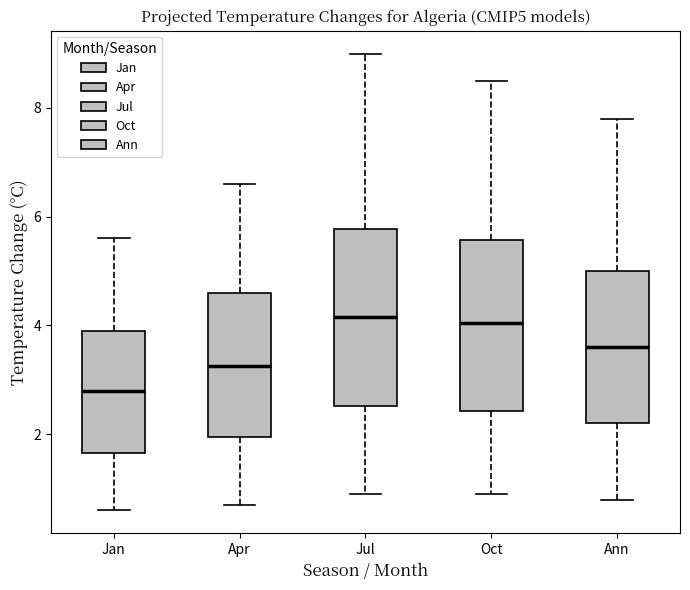

Reading left to right, transcribe this box plot: for each box, give where its median line is, the range the box spans, and where its two whiskers end, as read against the y-axis. The values are not printed on the chart, so give them approximately, as read against the axis.

Jan: median 2.8, box 1.6 to 4.0, whiskers 0.6 to 5.6
Apr: median 3.2, box 2.0 to 4.6, whiskers 0.8 to 6.6
Jul: median 4.2, box 2.6 to 5.8, whiskers 1.0 to 9.0
Oct: median 4.0, box 2.4 to 5.6, whiskers 1.0 to 8.6
Ann: median 3.6, box 2.2 to 5.0, whiskers 0.8 to 7.8